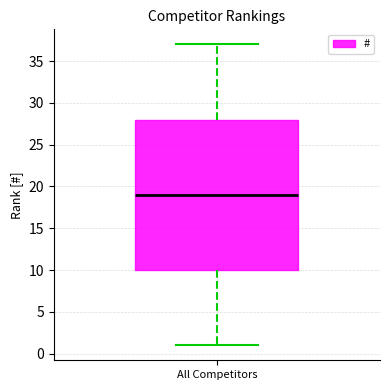

Transcribe this box plot: give where the median line is, the range the box spans, and where the two whiskers end, as read against the y-axis. The values are not printed on the chart, so give them approximately, as read against the axis.

median 19, box 10 to 28, whiskers 1 to 37